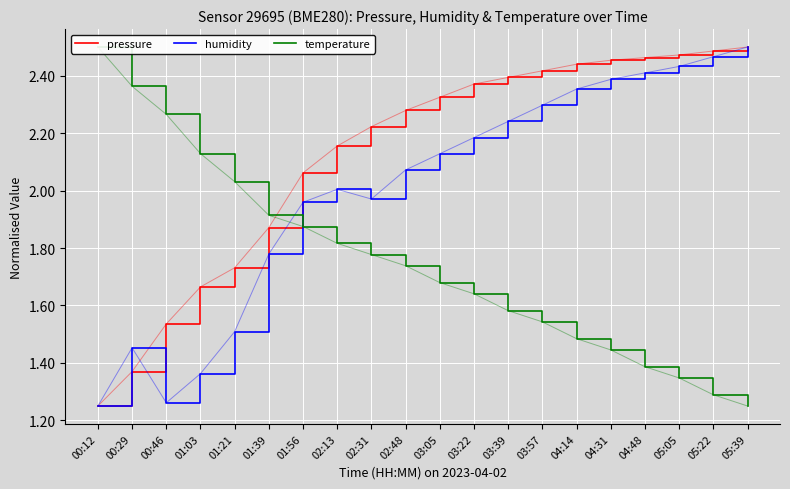

True or false: temperature and humidity intersect in this chart.

True